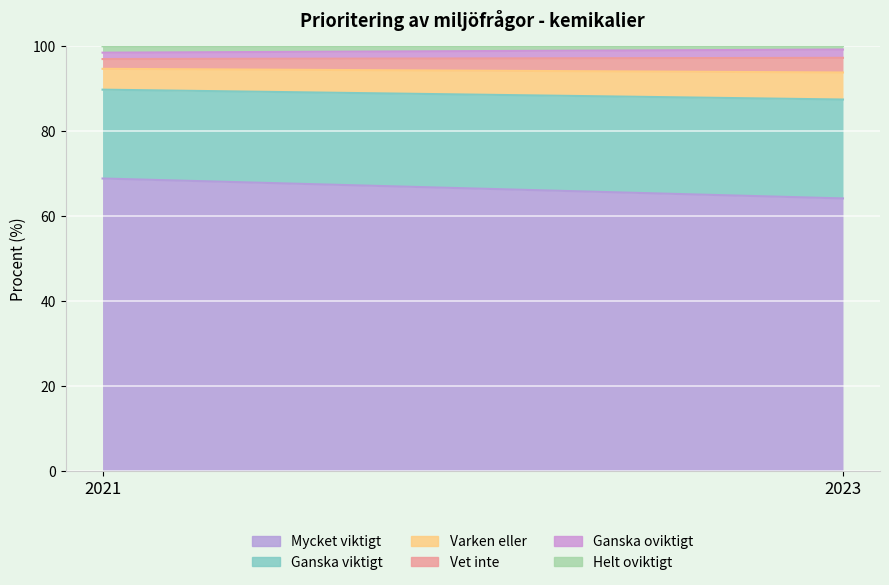

How many data points in Mycket viktigt are above 68?

1